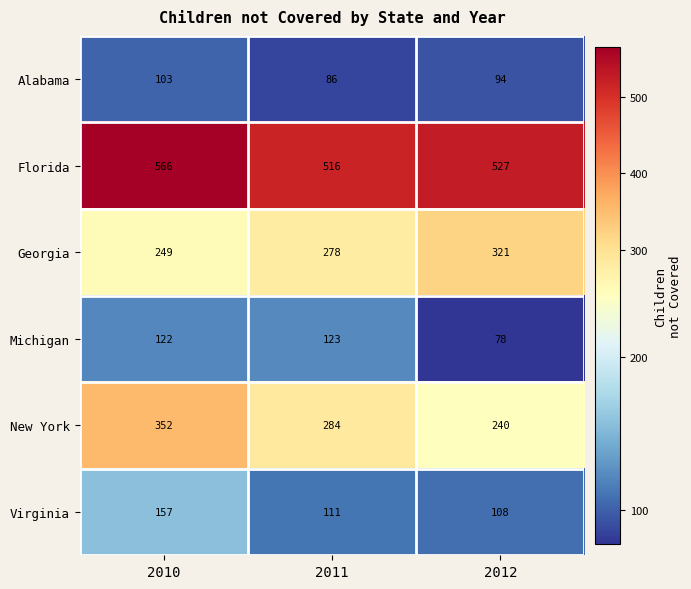

Reading right to left, list all the values displayed in this chart.

Alabama: 94	86	103
Florida: 527	516	566
Georgia: 321	278	249
Michigan: 78	123	122
New York: 240	284	352
Virginia: 108	111	157